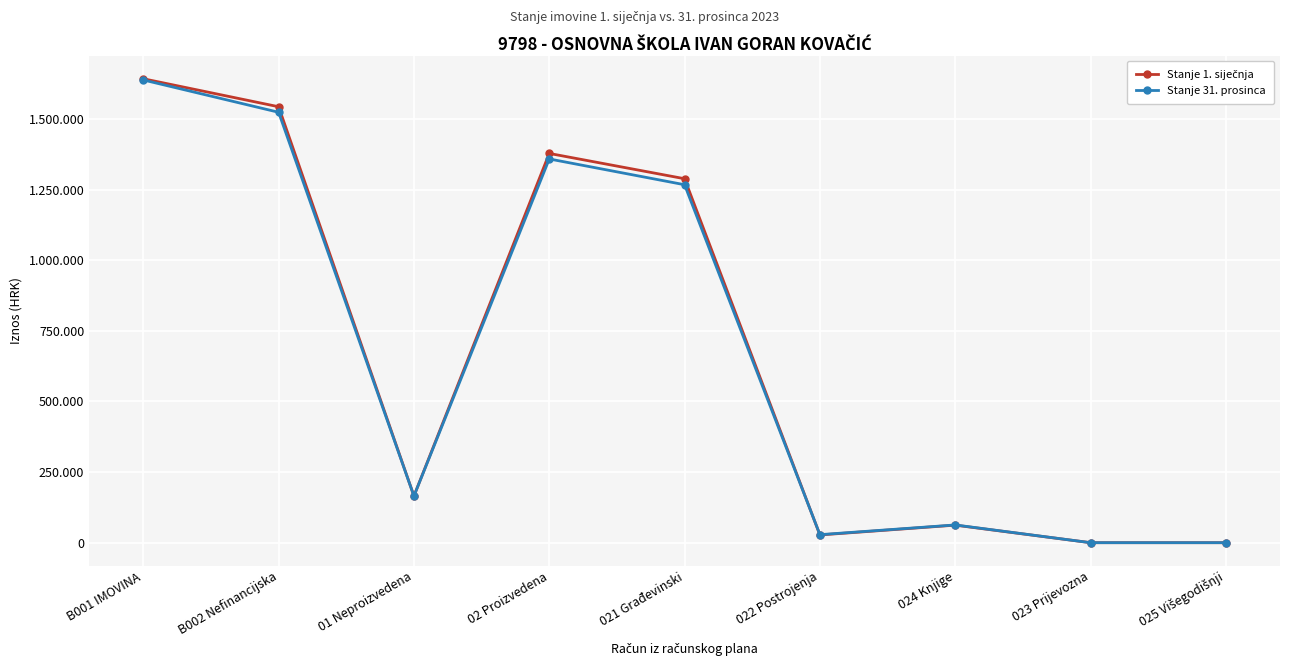

What is the label of the 4th point from the left?

02 Proizvedena